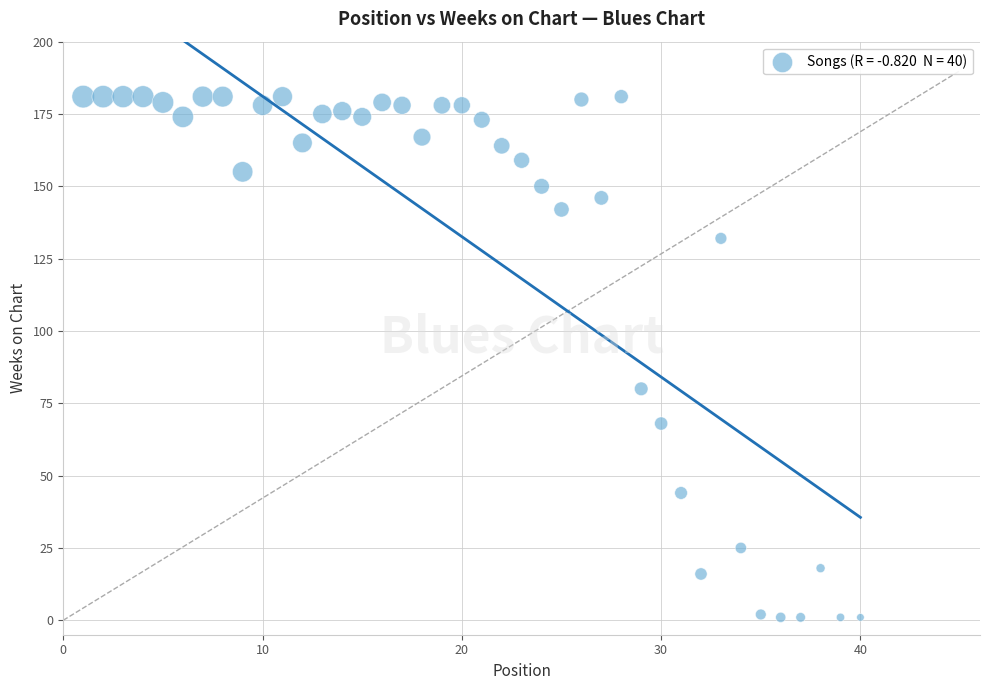

What Y value in the scatter plot is closest to 91?

80